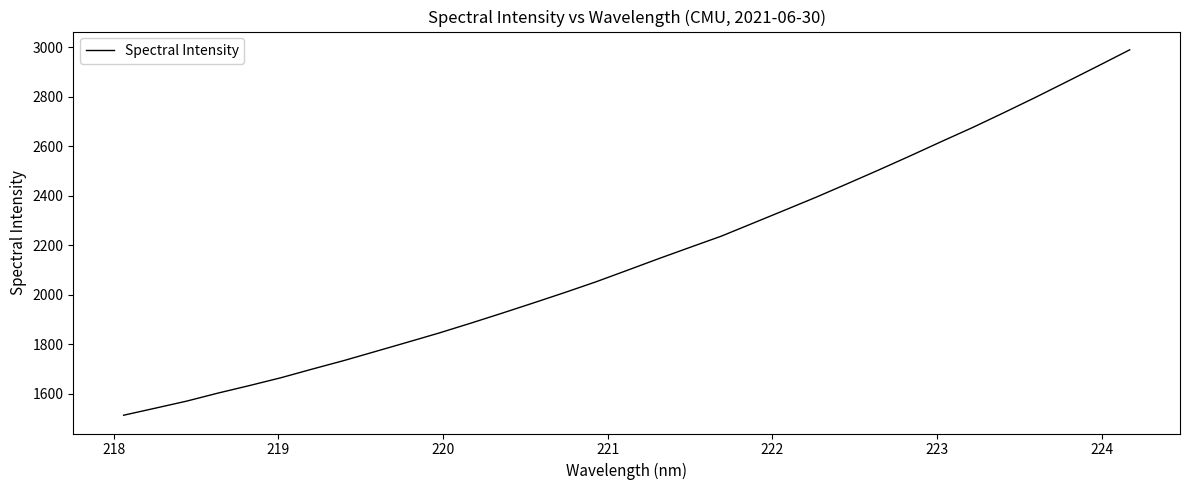

What is the difference between the maximum and minimum values?

1475.4